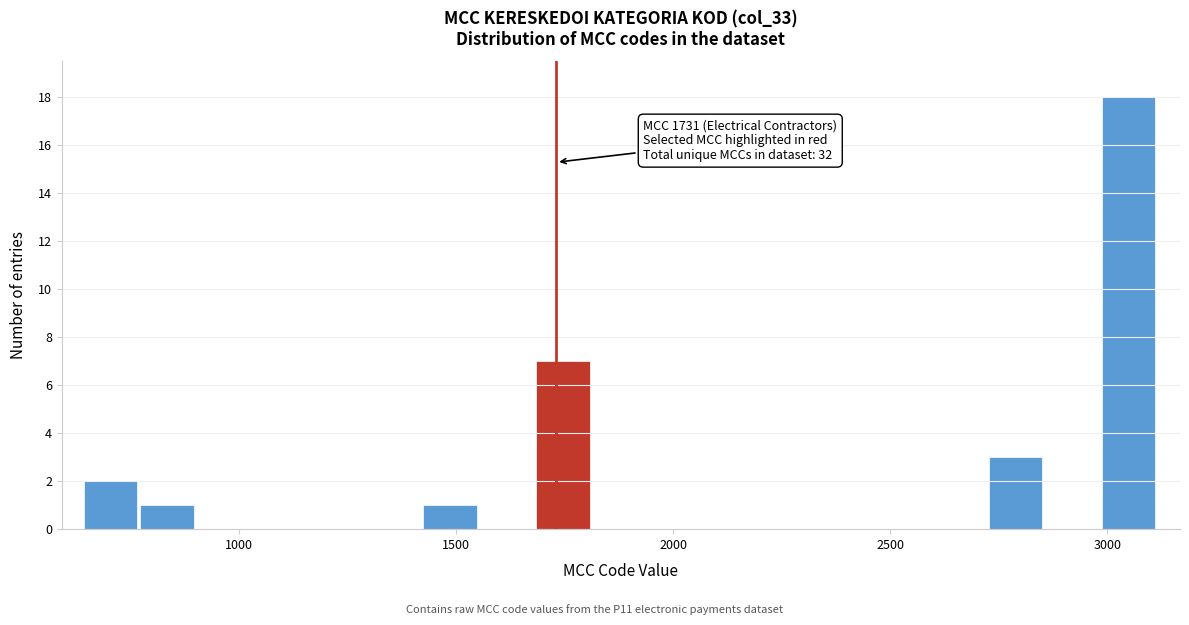

Around what value on the x-axis is the tallest bar? Give the approximate position of its centre, as read against the axis.

3050